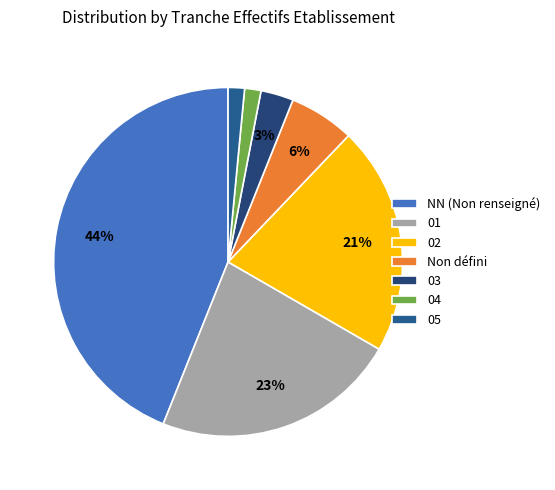

How many segments does this pie chart have?

7